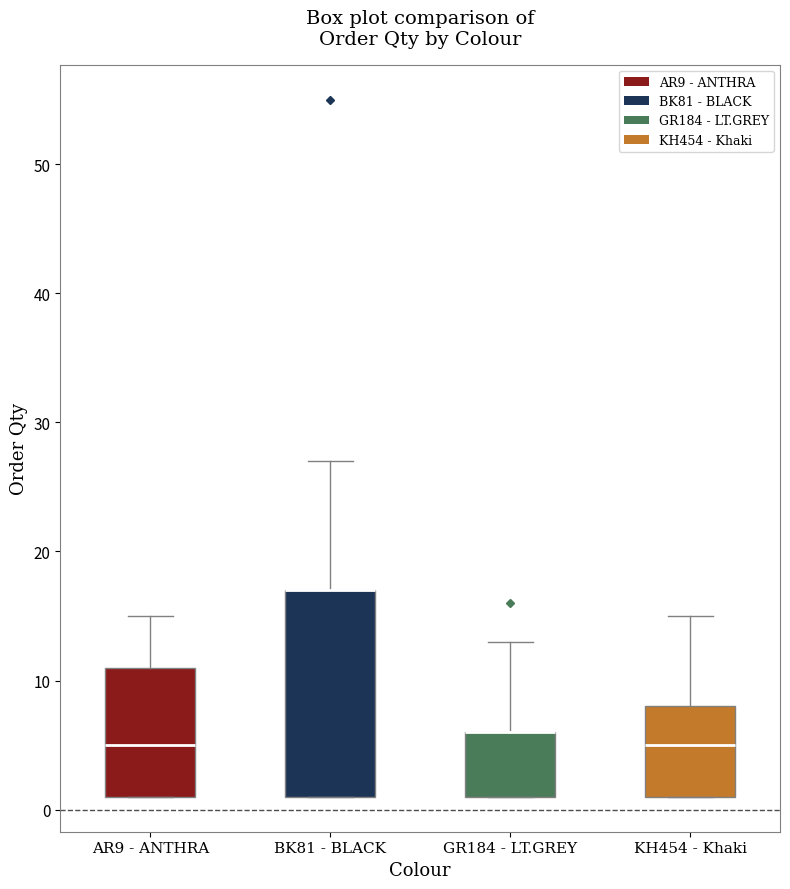

Reading left to right, read every box against the y-axis: the position of its median line, the range the box covers, and the ends of its whiskers. The values are not printed on the chart, so give them approximately, as read against the axis.

AR9 - ANTHRA: median 5, box 1 to 11, whiskers 1 to 15
BK81 - BLACK: median 17 (drawn on the box's upper edge), box 1 to 17, whiskers 1 to 27
GR184 - LT.GREY: median 6 (drawn on the box's upper edge), box 1 to 6, whiskers 1 to 13
KH454 - Khaki: median 5, box 1 to 8, whiskers 1 to 15